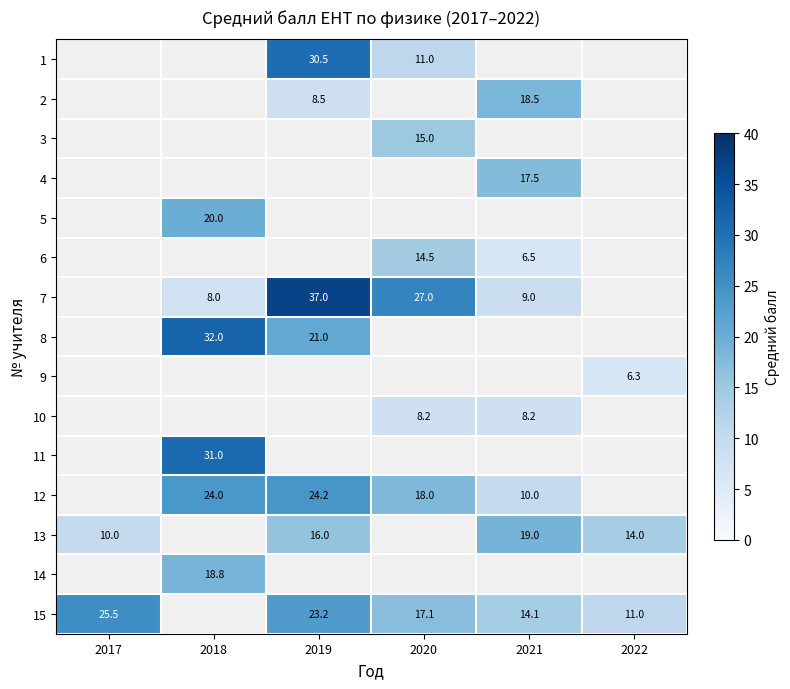

How many data points does each series have?

6